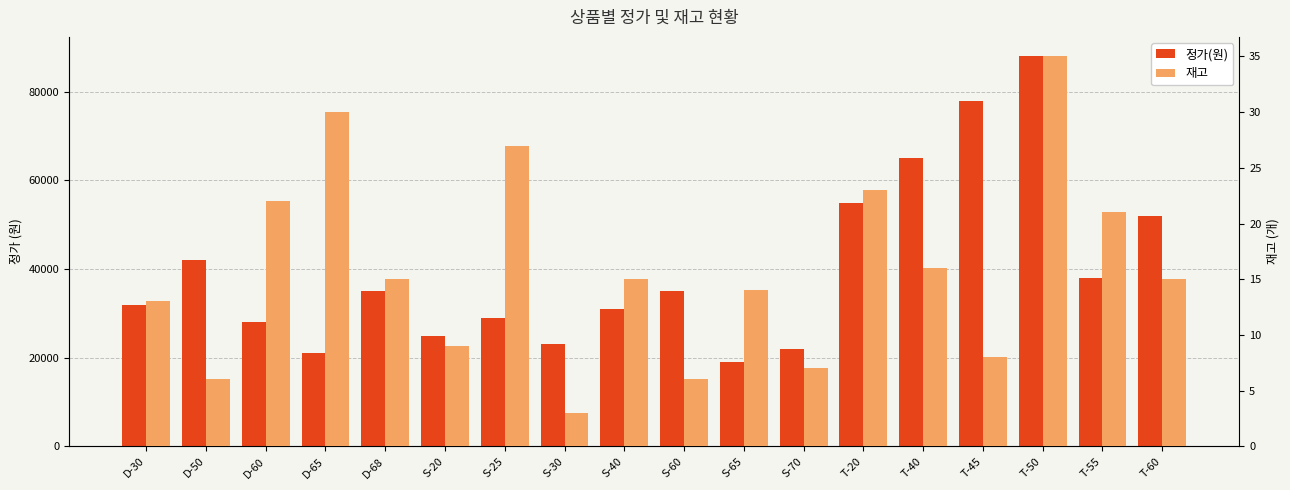

What is the total value across all series at T-60?

52015